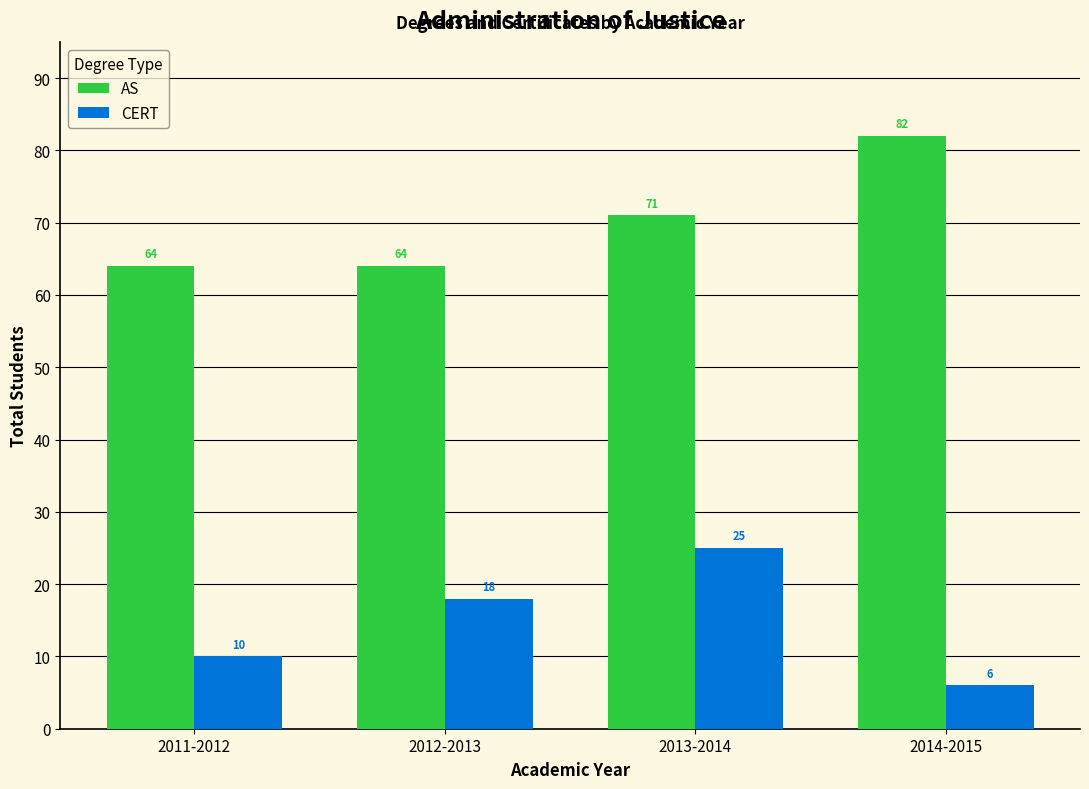

What is the sum of all CERT values?

59